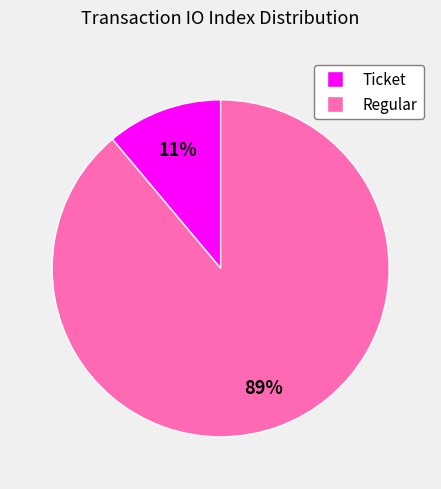

To the nearest percent, what is the difference between the Ticket and Regular slice percentages?

78%